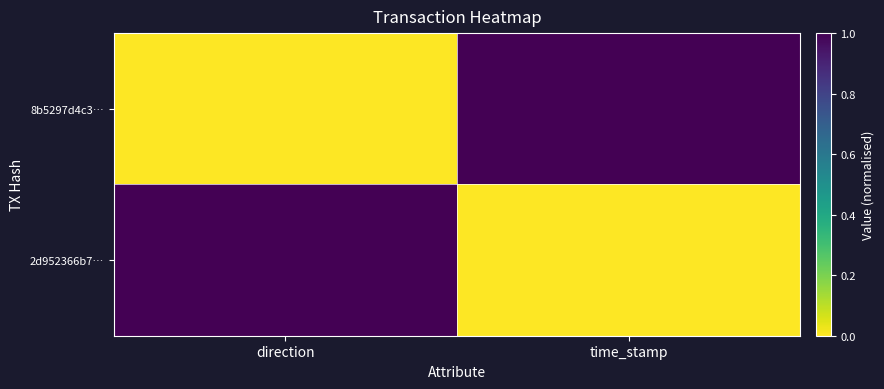

Which series has the largest total across all categories?

8b5297d4c3…